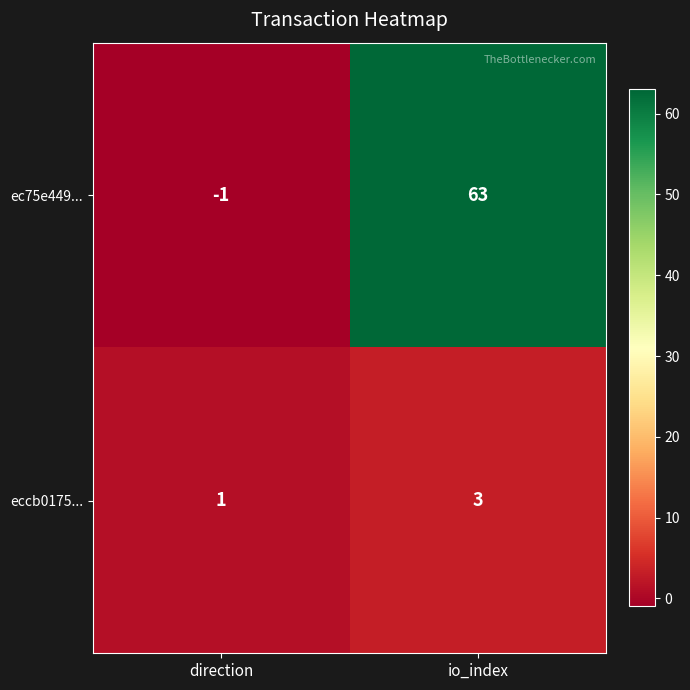

How many data points in ec75e449... are less than 63?

1